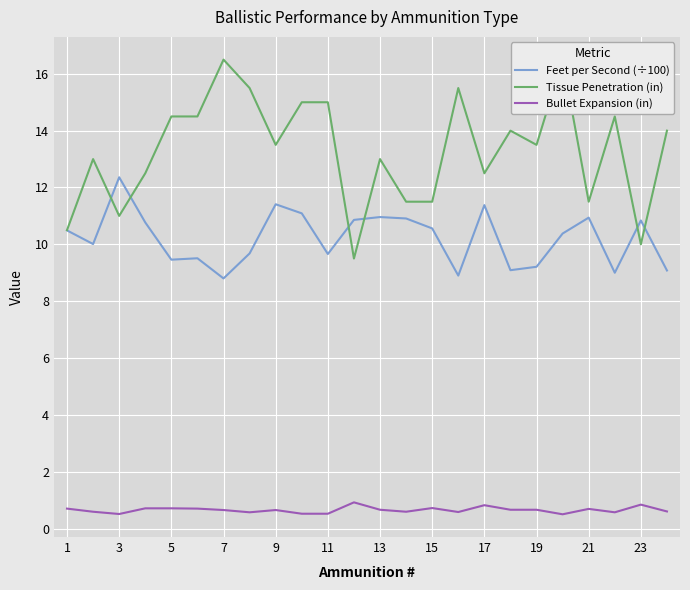

What is the difference between the second highest and second lowest values in the Feet per Second (÷100) series?

2.5